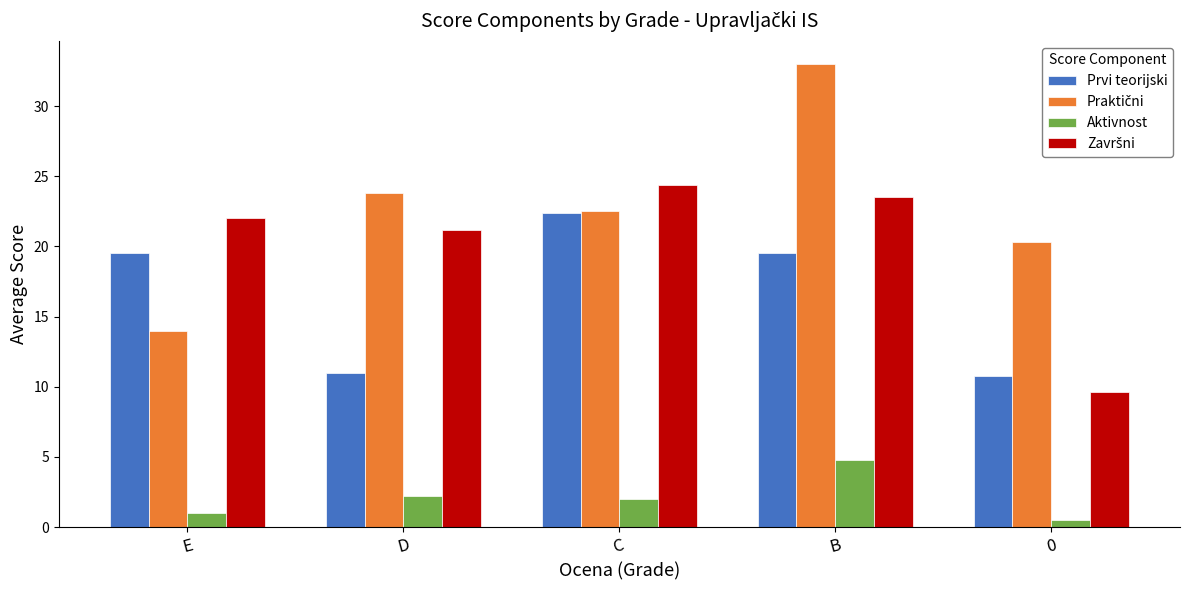

What is the average value of the Prvi teorijski series?

16.6